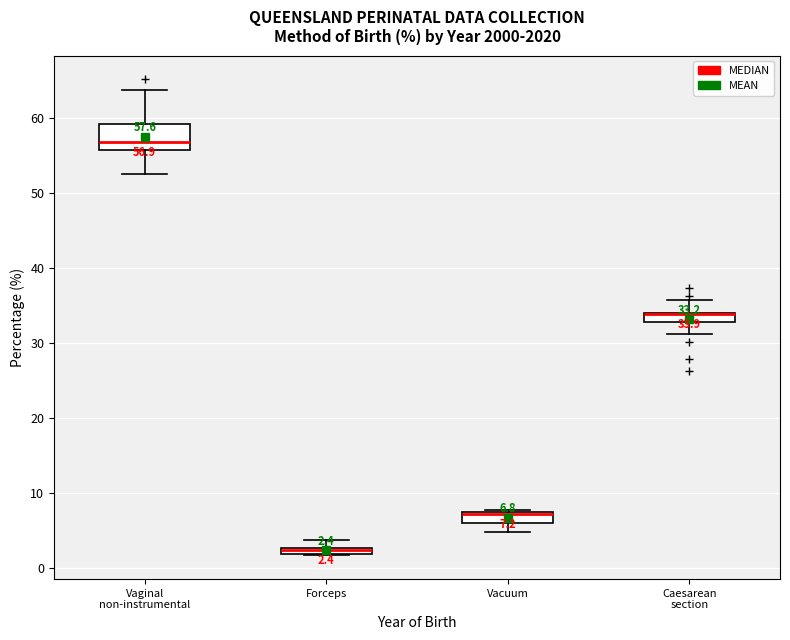

Comparing the boxes themselves (not the whiskers), which one is the tallest?

Vaginal non-instrumental